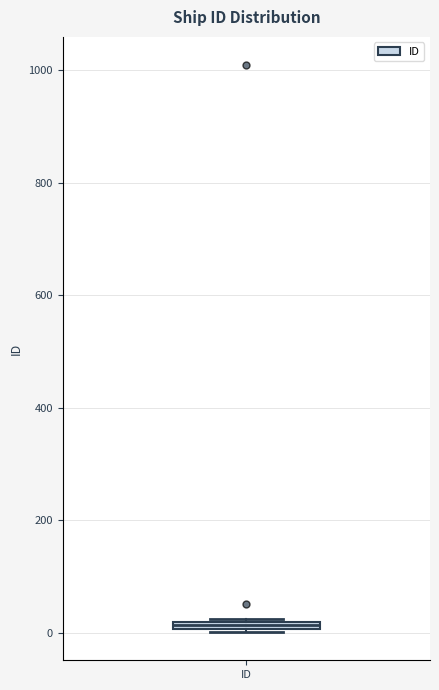

Where is the lower edge of the box for ID on the y-axis? The values are not printed on the chart, so give them approximately, as read against the axis.

0